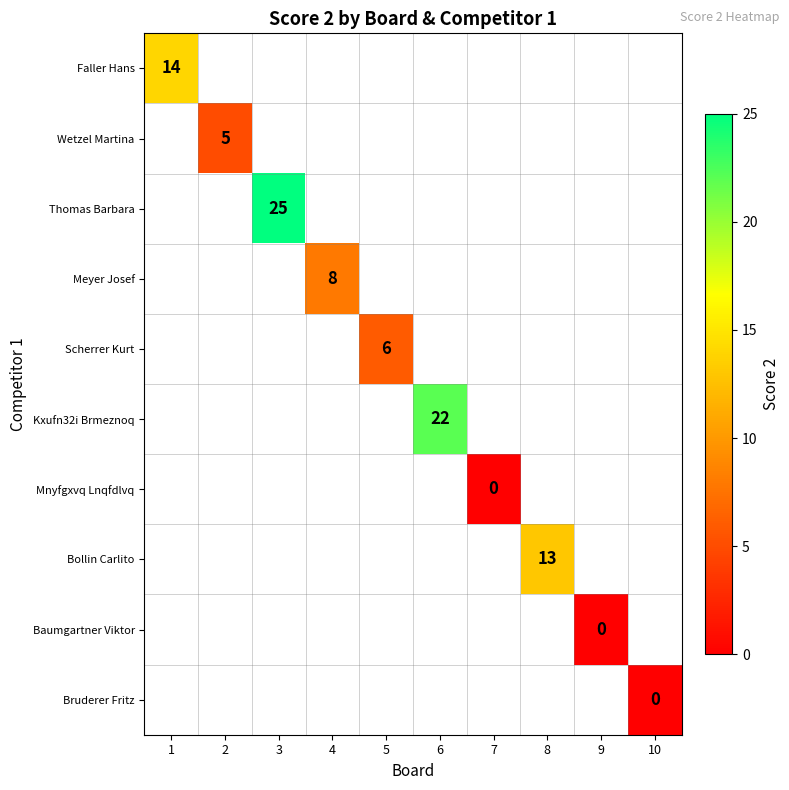

Count the number of categories in the chart.

10